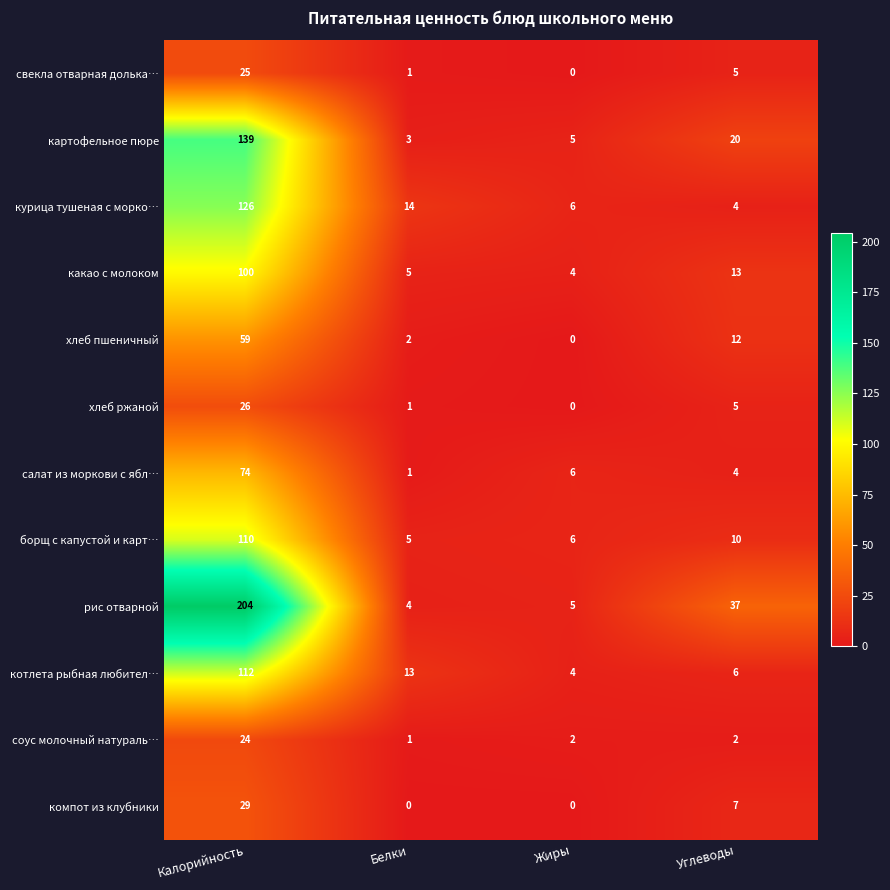

Which category has the highest value in the картофельное пюре series?

Калорийность